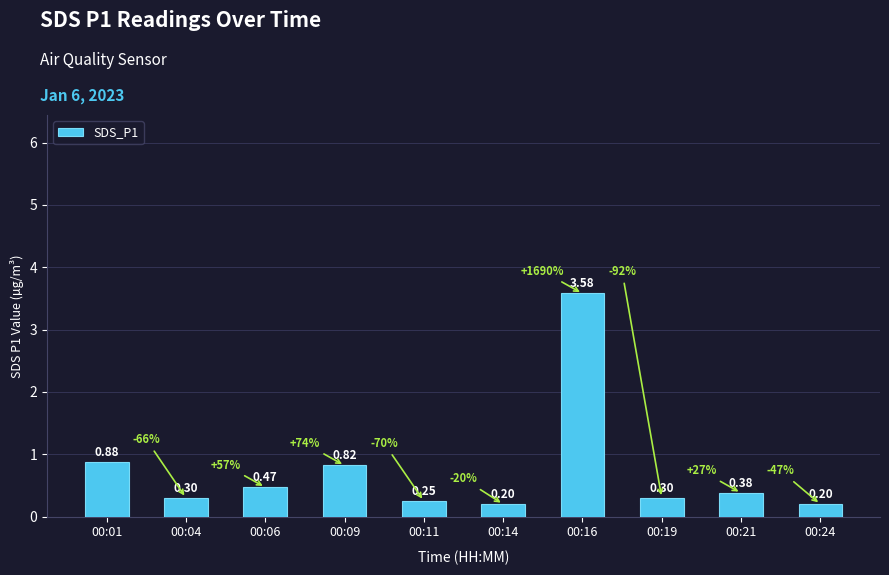

Which has a higher value, 00:19 or 00:01?

00:01